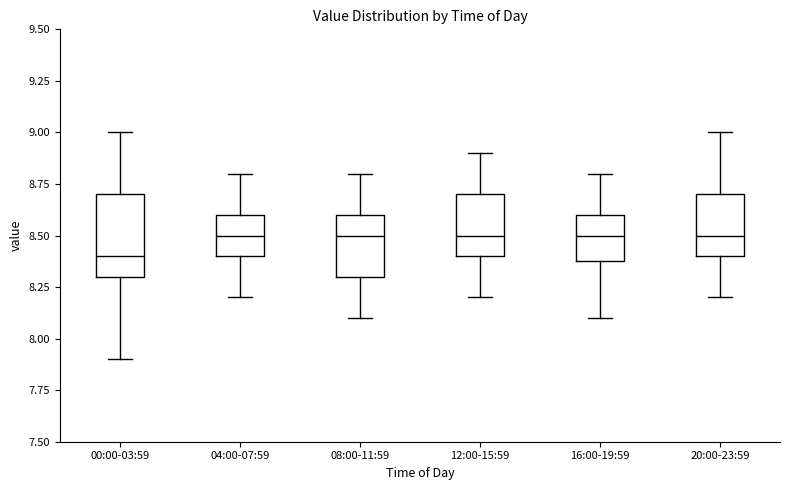

Reading left to right, transcribe this box plot: for each box, give where its median line is, the range the box spans, and where its two whiskers end, as read against the y-axis. The values are not printed on the chart, so give them approximately, as read against the axis.

00:00-03:59: median 8.4, box 8.3 to 8.7, whiskers 7.9 to 9.0
04:00-07:59: median 8.5, box 8.4 to 8.6, whiskers 8.2 to 8.8
08:00-11:59: median 8.5, box 8.3 to 8.6, whiskers 8.1 to 8.8
12:00-15:59: median 8.5, box 8.4 to 8.7, whiskers 8.2 to 8.9
16:00-19:59: median 8.5, box 8.4 to 8.6, whiskers 8.1 to 8.8
20:00-23:59: median 8.5, box 8.4 to 8.7, whiskers 8.2 to 9.0